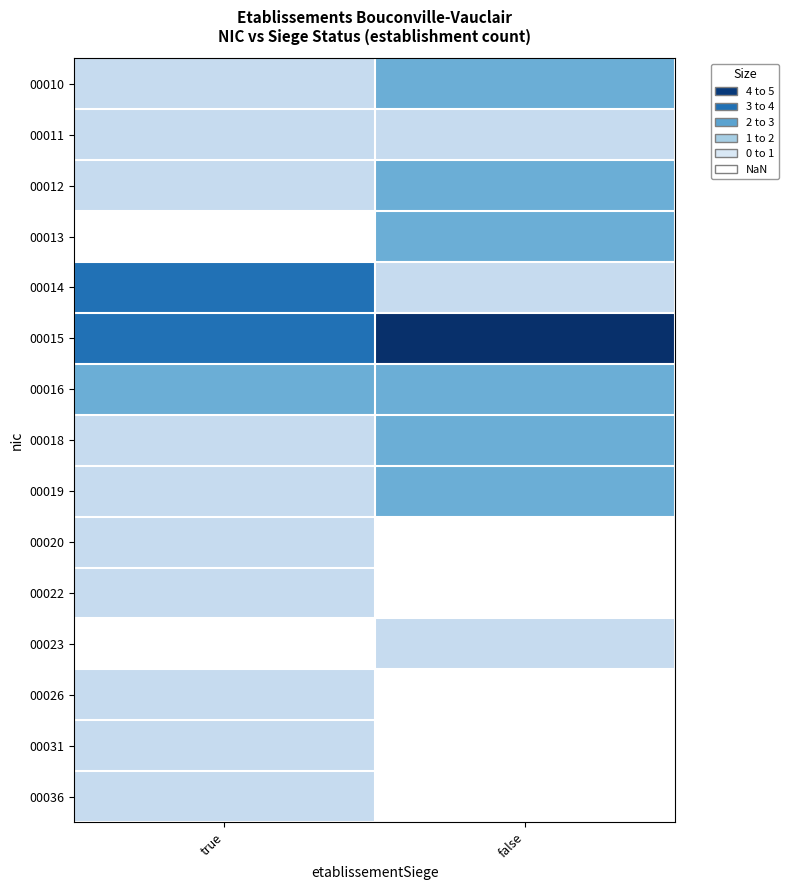

True or false: 00015 has a value of 3.0 at true.

True